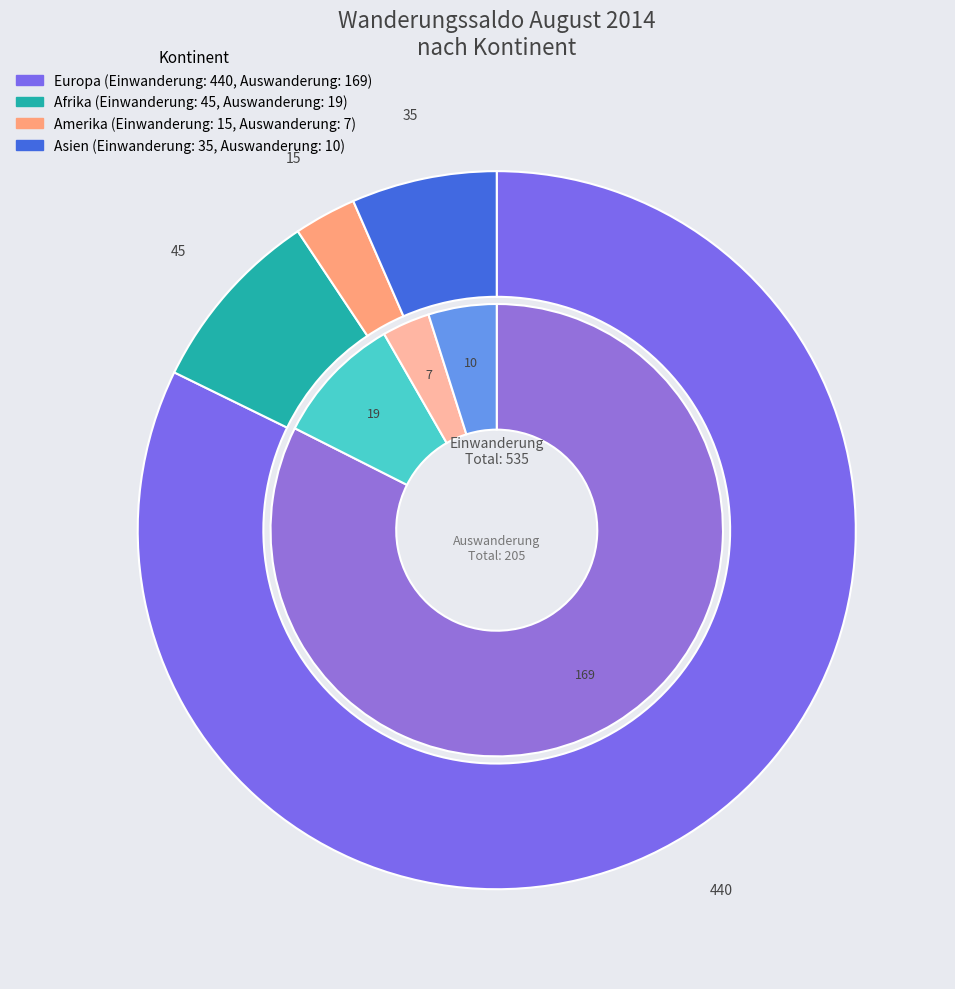

How many slices are in this pie chart?

4